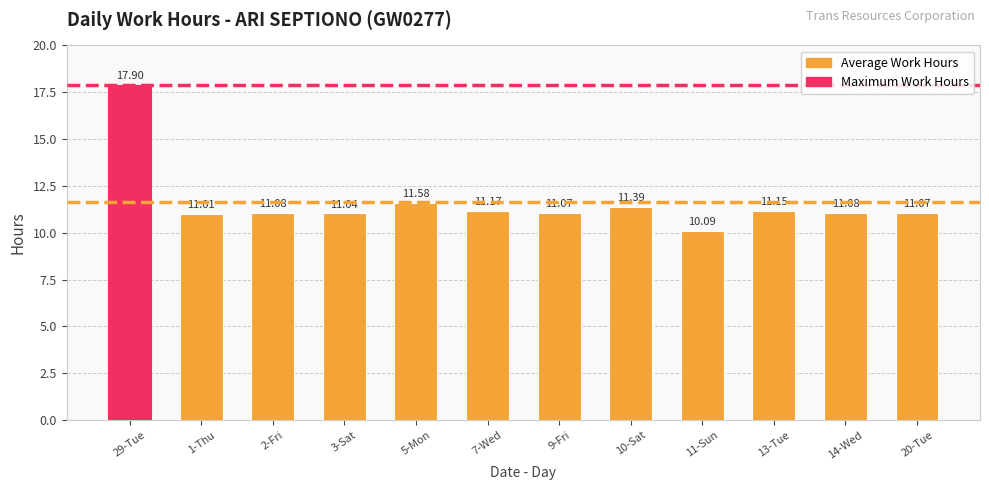

Which category has the highest value across all series?

29-Tue